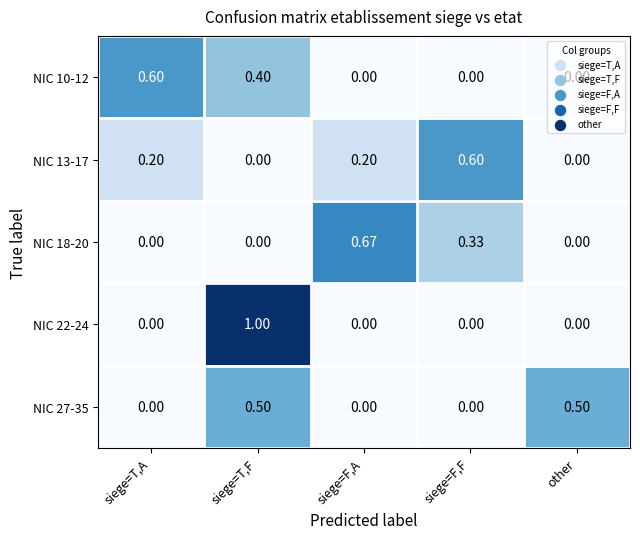

How many positive values does the NIC 10-12 series have?

2